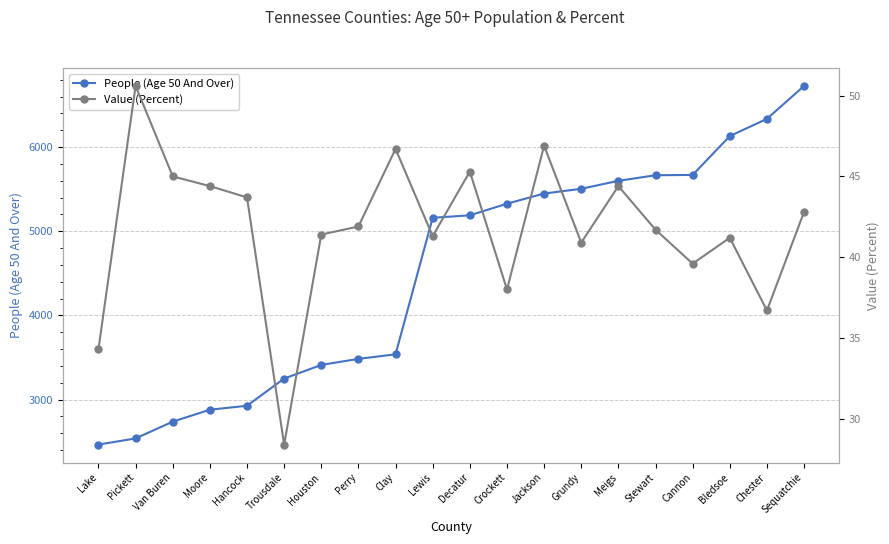

What is the sum of all People (Age 50 And Over) values?

89986